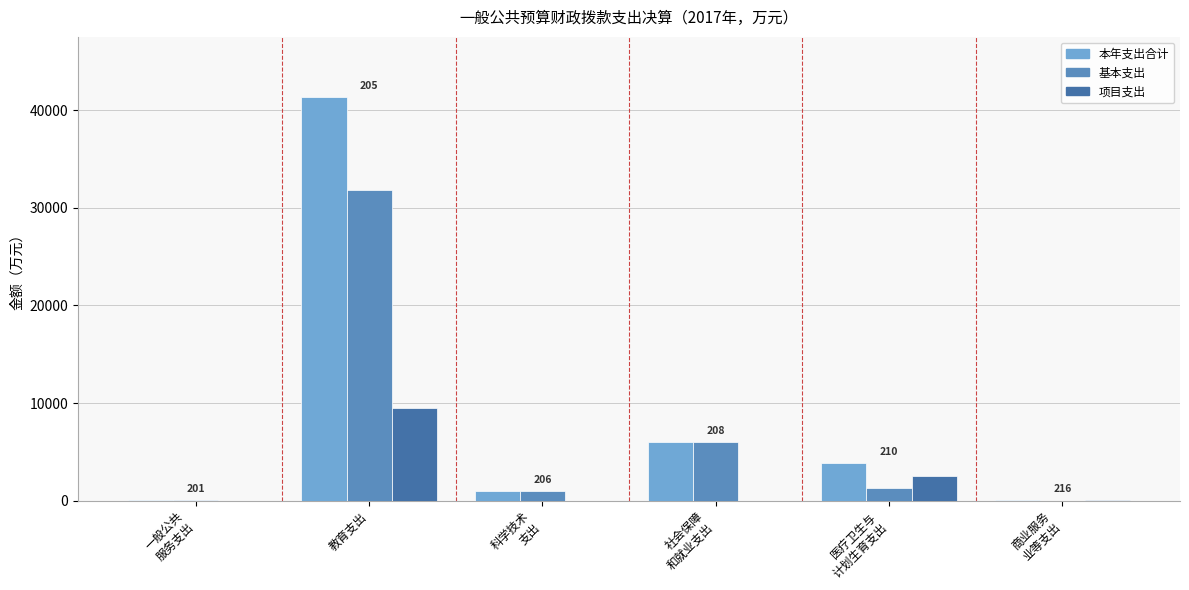

What is the total value across all series at 教育支出?

82611.6